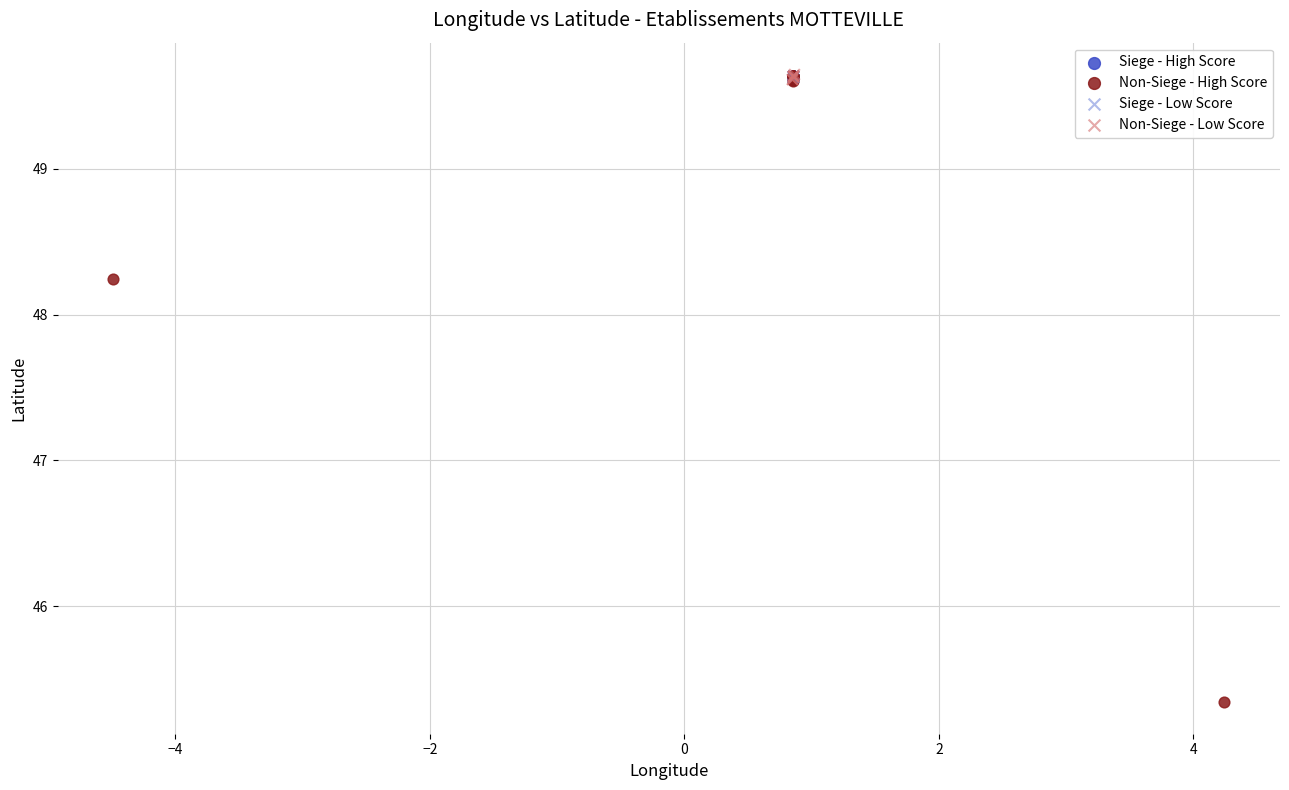

Which series has the largest Y range (max minus min)?

Non-Siege - High Score